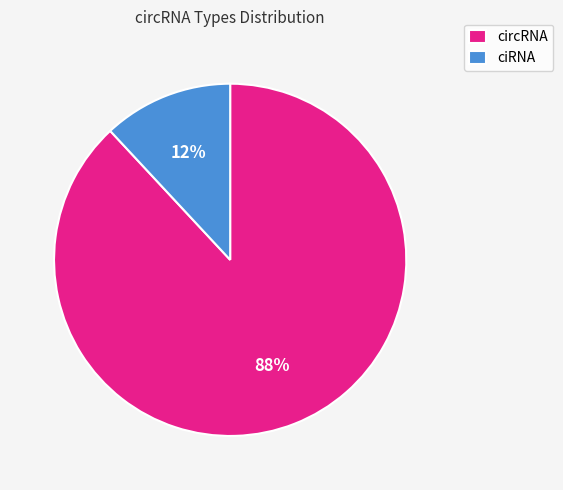

Does ciRNA account for over 50% of the chart?

No